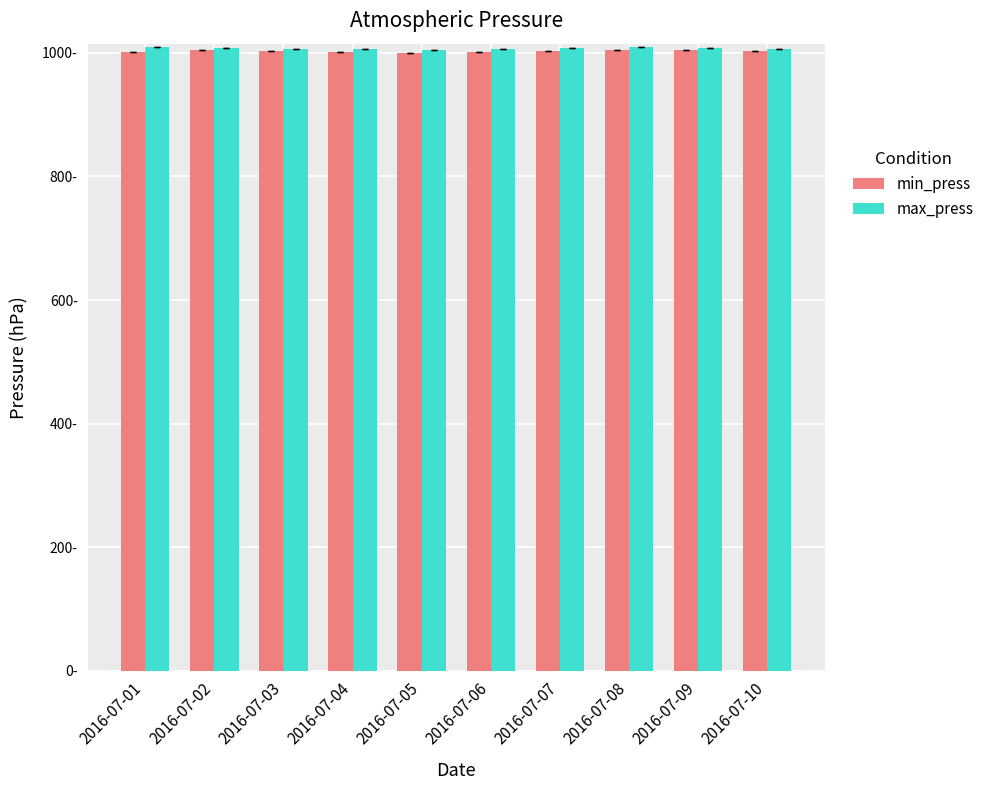

Which series changed the most between 2016-07-02 and 2016-07-09?

min_press